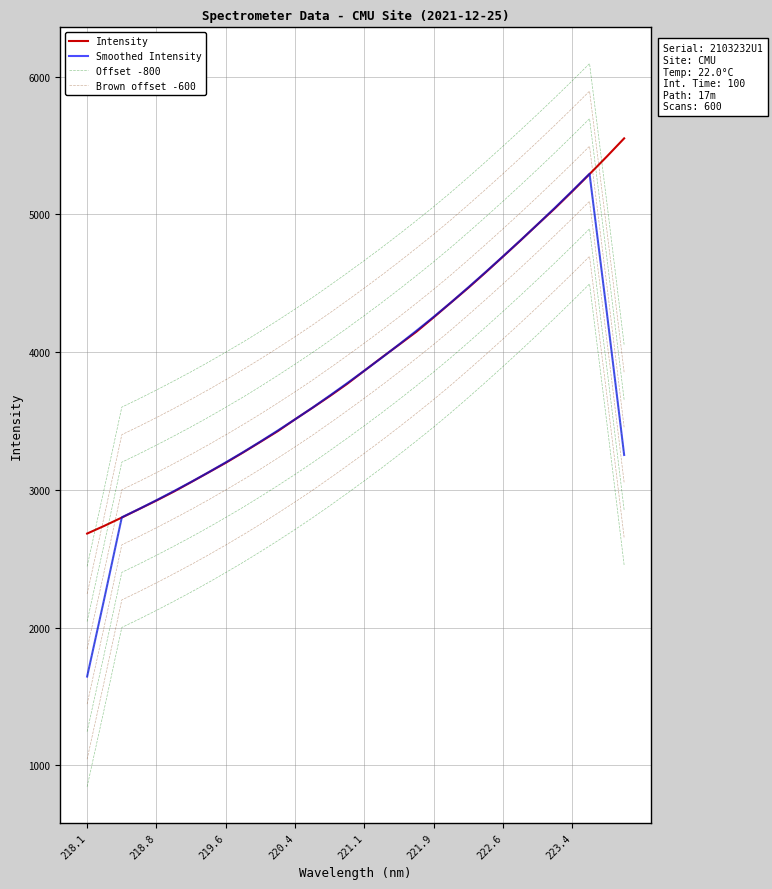

Count the number of data series in this chart.

4